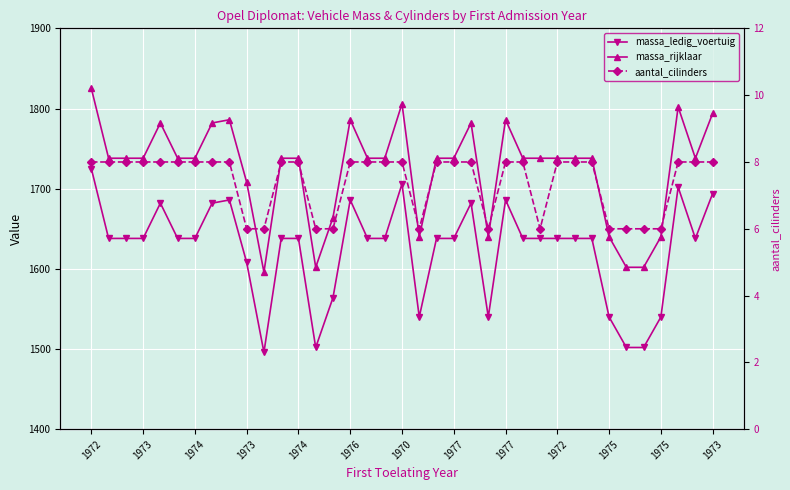

How many values in the massa_rijklaar series are below 1738?

10